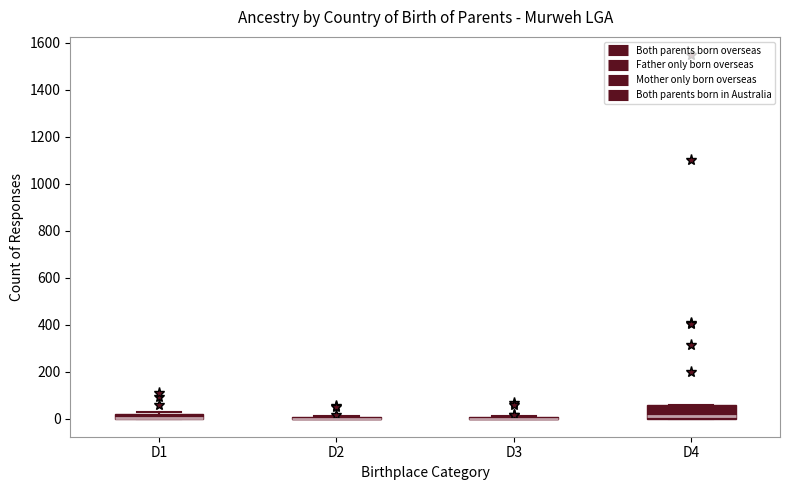

Comparing the boxes themselves (not the whiskers), which one is the tallest?

D4